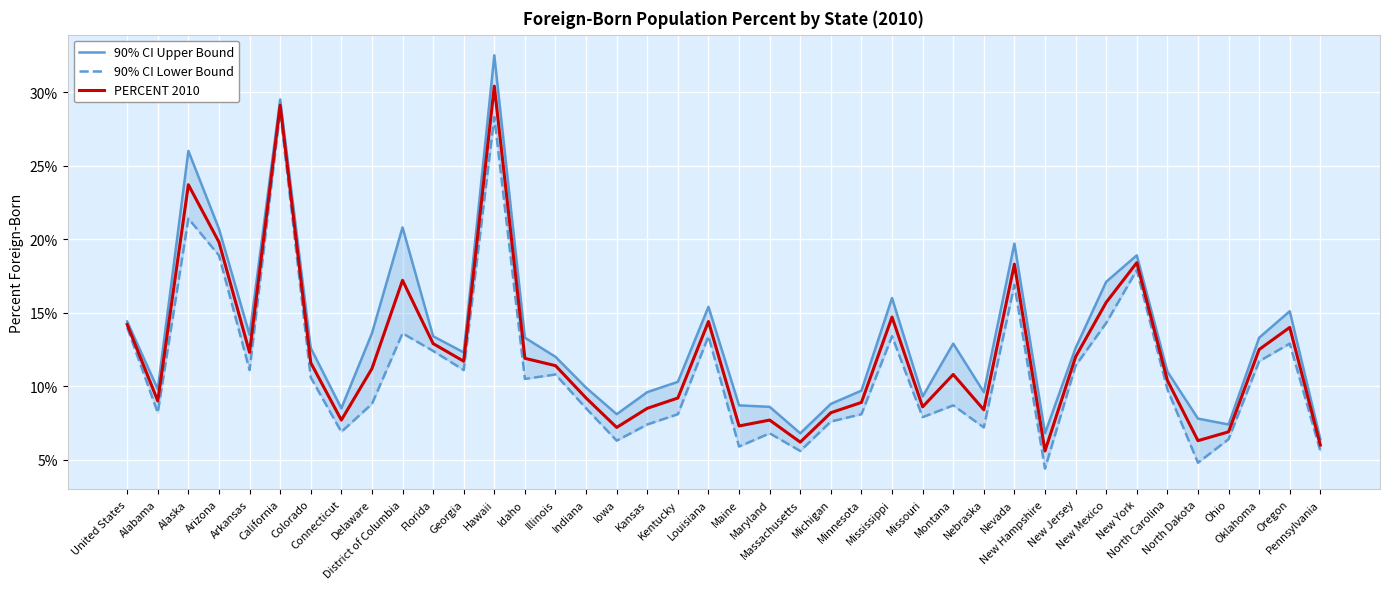

What is the label of the 15th point from the left?

Illinois